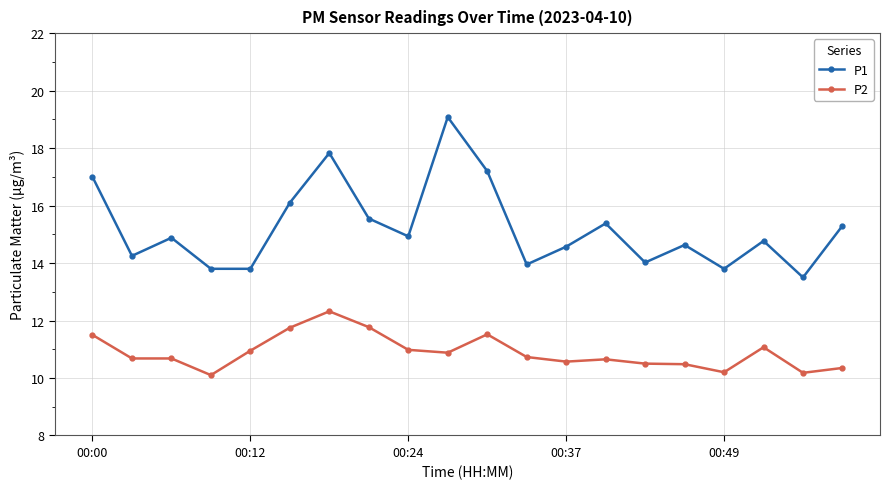

List the series in order of their overall mean, highest first.

P1, P2